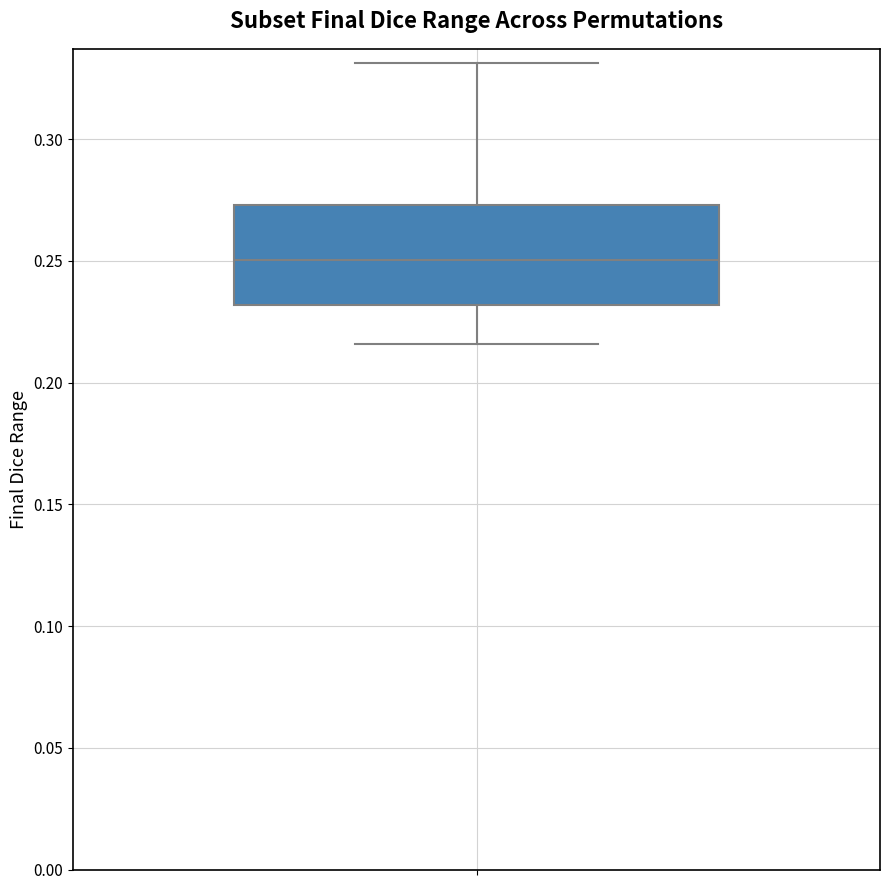

Read this box plot against the y-axis: the position of the median line, the range covered by the box, and the ends of both whiskers. The values are not printed on the chart, so give them approximately, as read against the axis.

median 0.250, box 0.230 to 0.275, whiskers 0.215 to 0.330